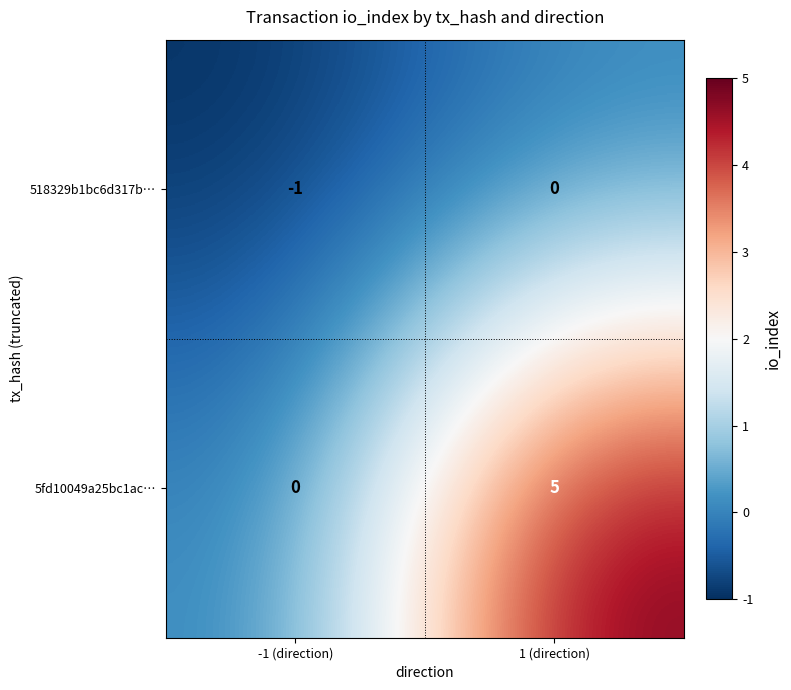

What is the difference between the highest and lowest values at 1 (direction)?

5